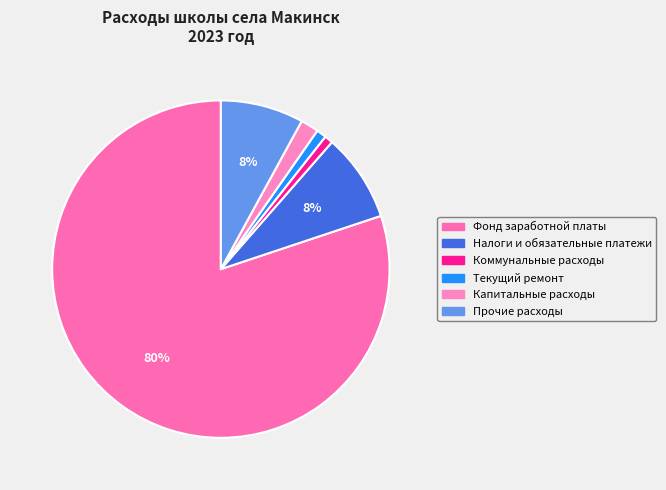

Combined, do Текущий ремонт and Фонд заработной платы account for over 50%?

Yes